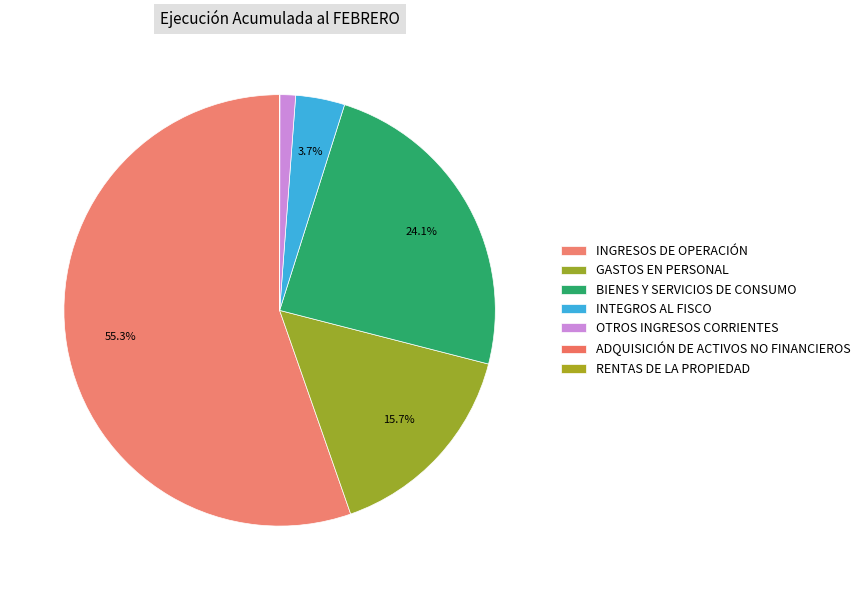

Approximately how many times larger is the value at INTEGROS AL FISCO compared to OTROS INGRESOS CORRIENTES?

3.1